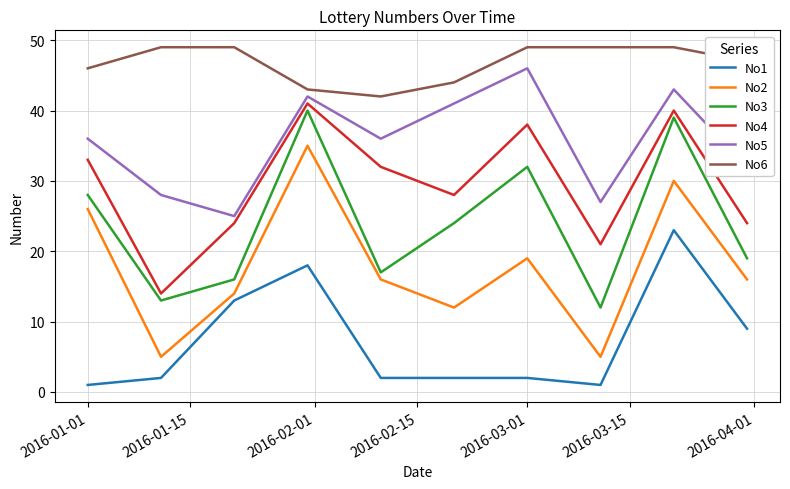

Count the number of categories in the chart.

10